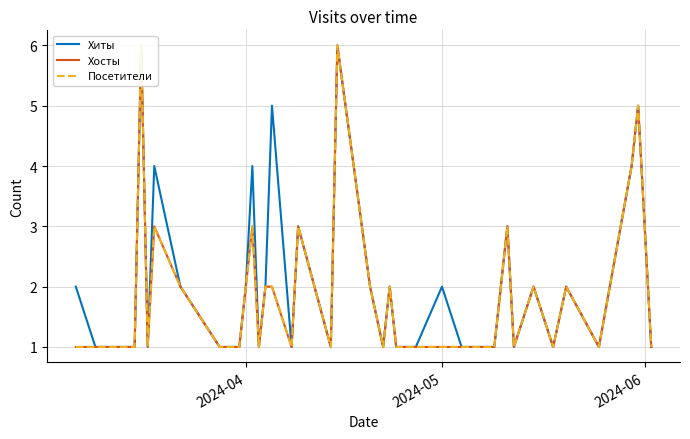

Rank the series by their maximum value, from lowest to highest.

Хиты, Хосты, Посетители